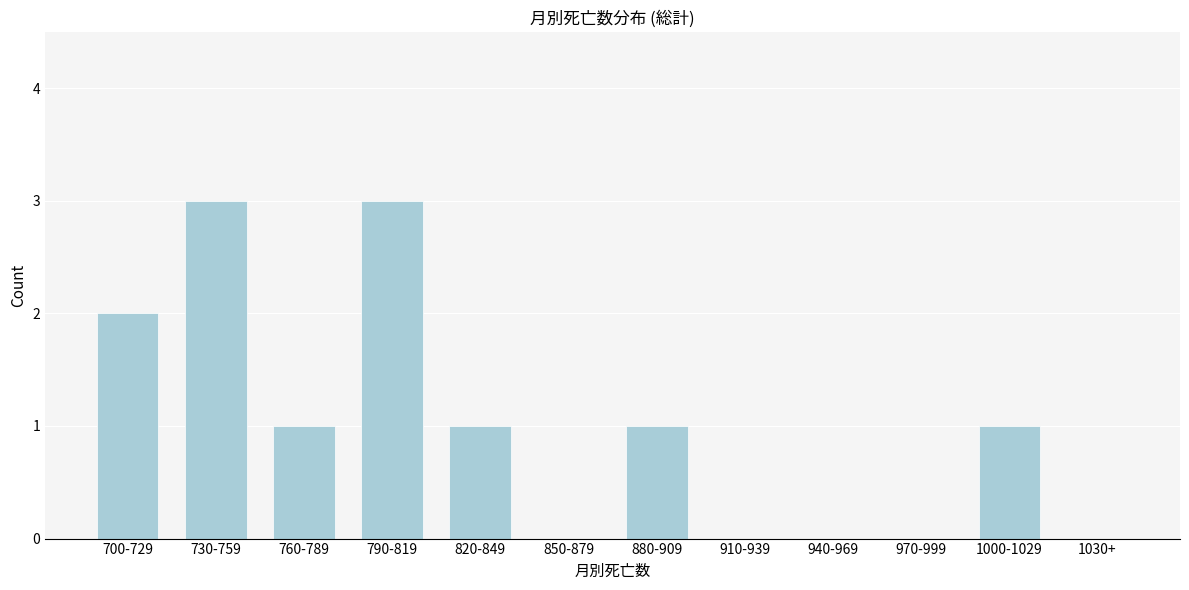

Reading left to right, what are all the values shown in this chart?

700-729=2	730-759=3	760-789=1	790-819=3	820-849=1	850-879=0	880-909=1	910-939=0	940-969=0	970-999=0	1000-1029=1	1030+=0